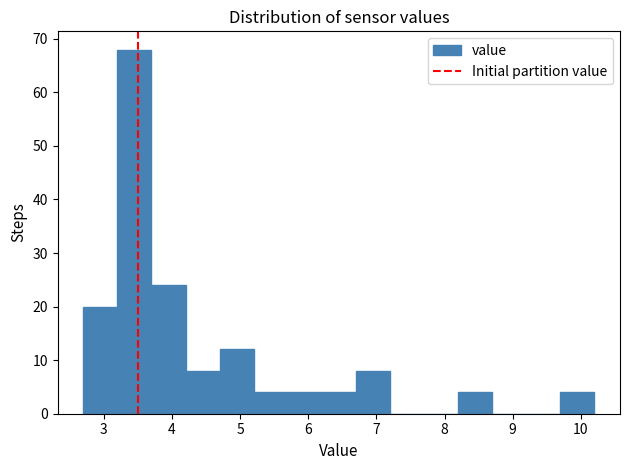

Reading left to right, transcribe this chart: for each bar, give the range it covers on the x-axis and its height. The values are not printed on the chart, so give them approximately, as read against the axis.

2.7 to 3.2: 20
3.2 to 3.7: 68
3.7 to 4.2: 24
4.2 to 4.7: 8
4.7 to 5.2: 12
5.2 to 5.7: 4
5.7 to 6.2: 4
6.2 to 6.7: 4
6.7 to 7.2: 8
7.2 to 7.7: 0
7.7 to 8.2: 0
8.2 to 8.7: 4
8.7 to 9.2: 0
9.2 to 9.7: 0
9.7 to 10.2: 4